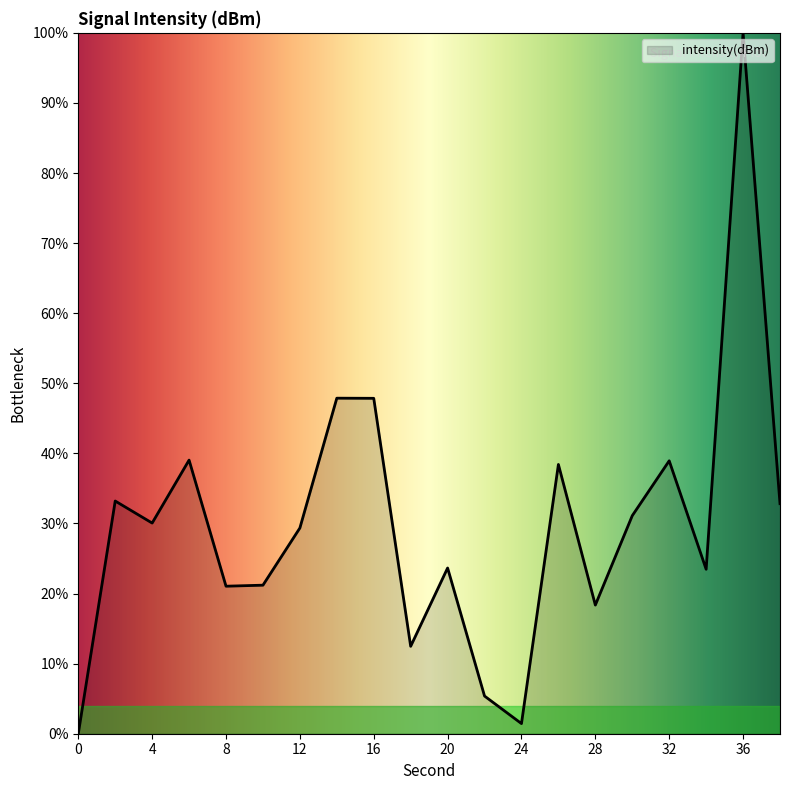

What is the greatest value displayed?

100.0